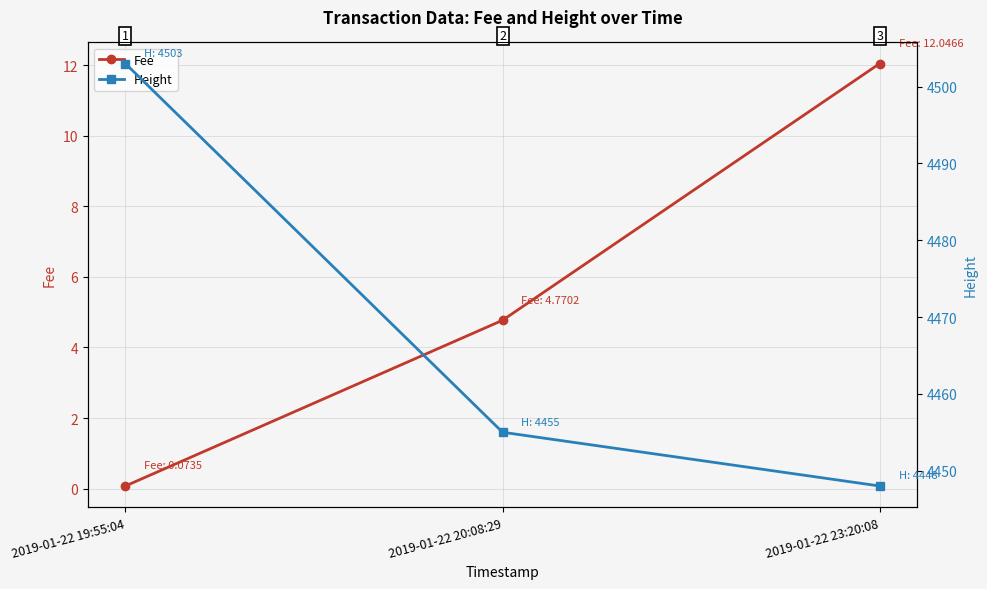

What is the sum of the Height values at 2019-01-22 20:08:29 and 2019-01-22 19:55:04?

8958.0